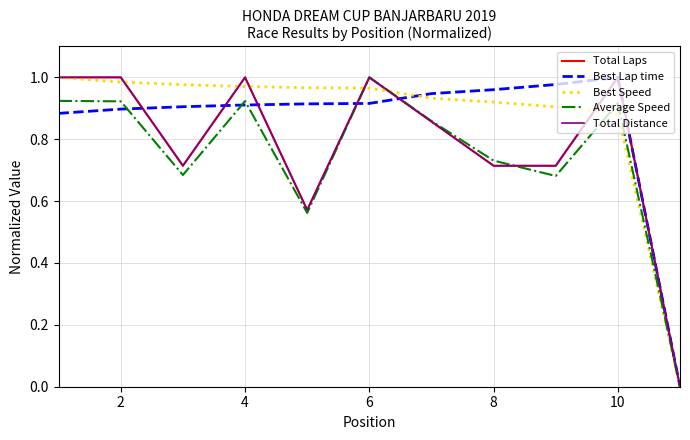

How many lines are shown in the chart?

5